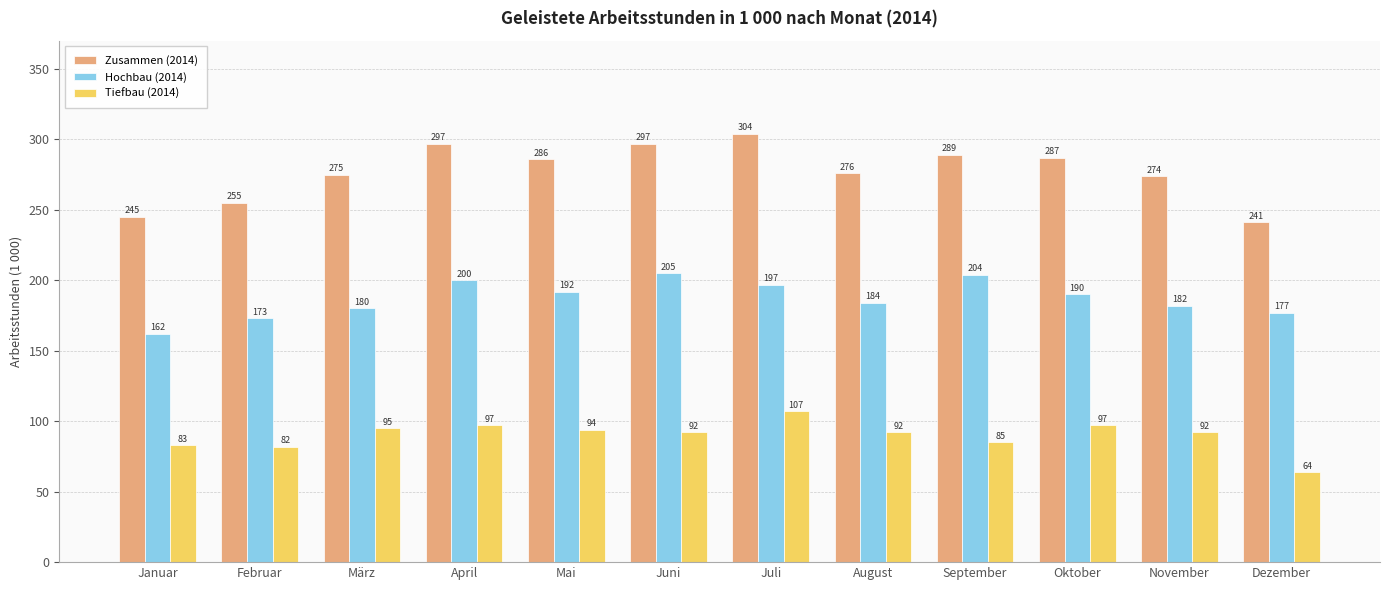

Which category has the highest value across all series?

Juli